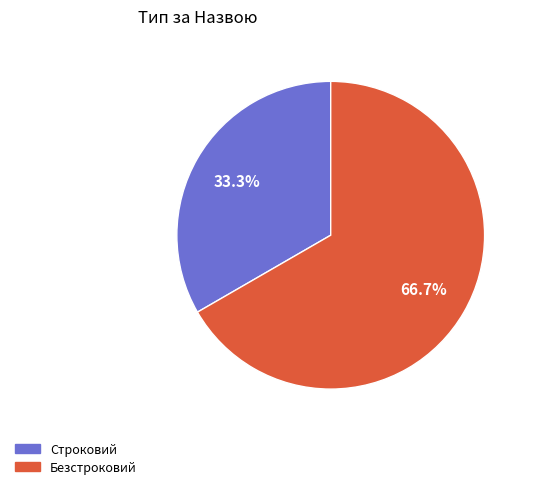

Is there any slice that represents more than half of the pie?

Yes